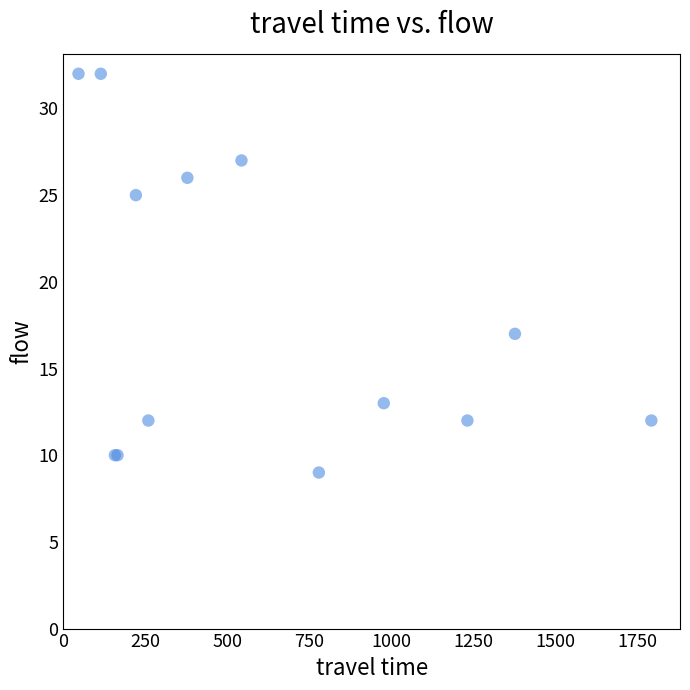

What Y value in the scatter plot is closest to 20?

17